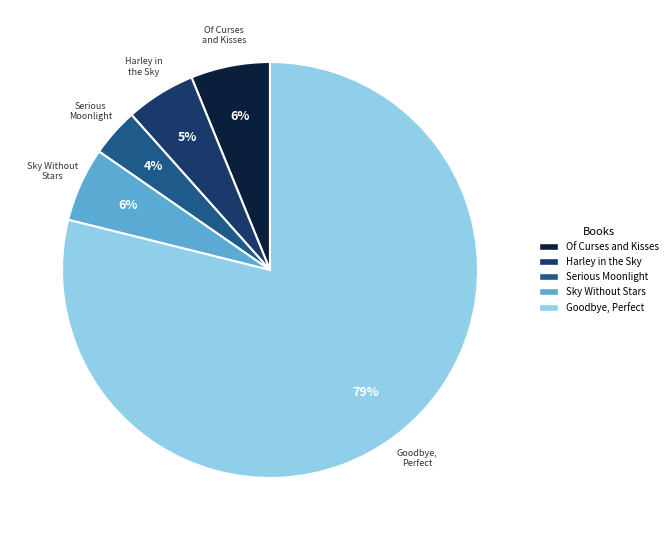

To the nearest percent, what is the combined percentage of Of Curses and Kisses and Sky Without Stars?

12%